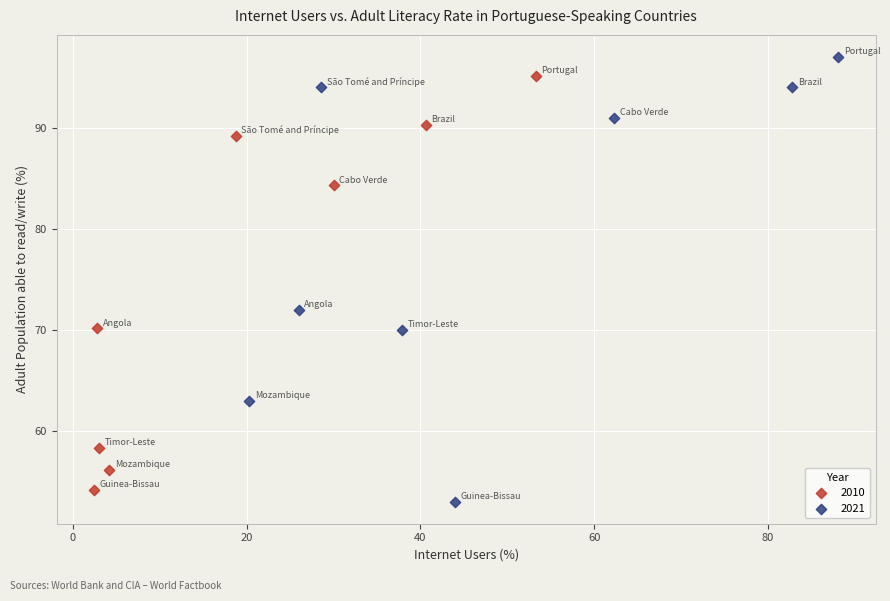

Which series has the widest spread of Y values?

2021